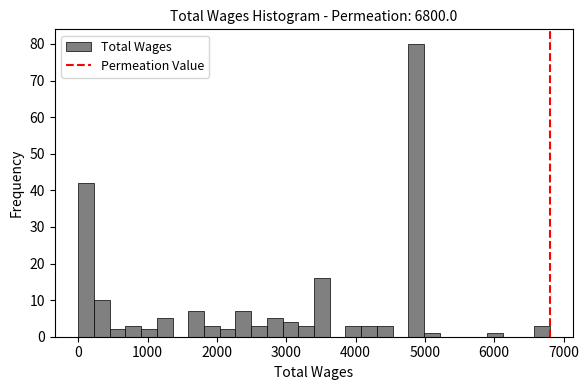

Read against the x-axis, roughly where is the centre of the tallest bar?

4900